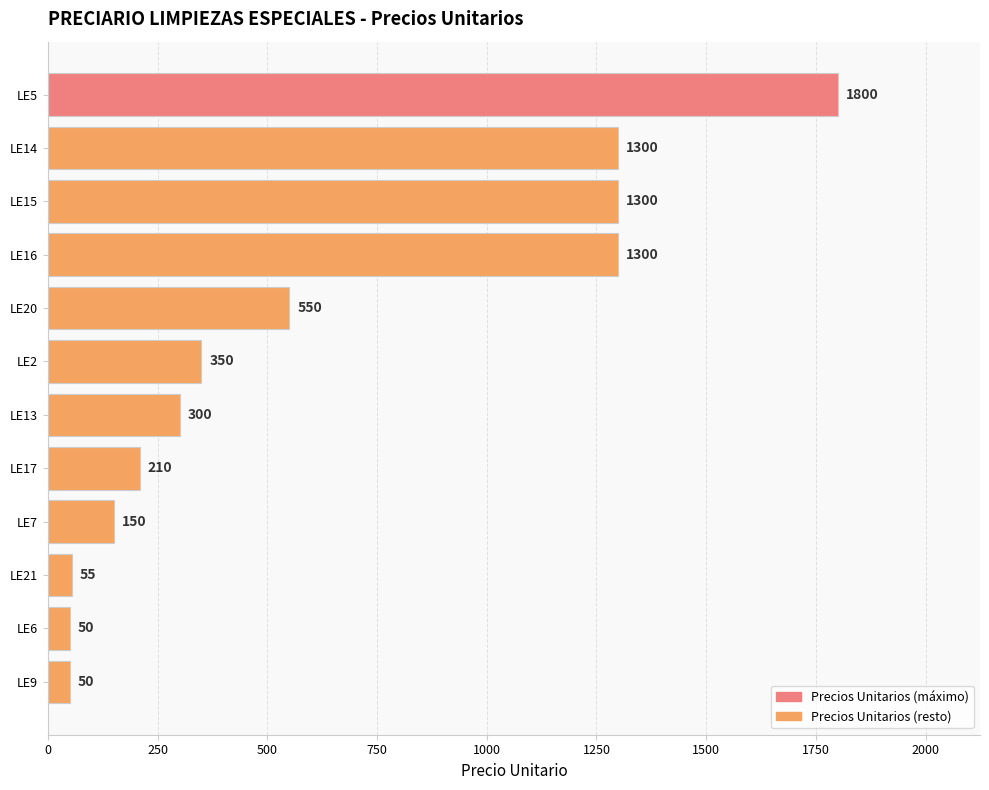

Reading top to bottom, what are all the values shown in this chart?

1800	1300	1300	1300	550	350	300	210	150	55	50	50